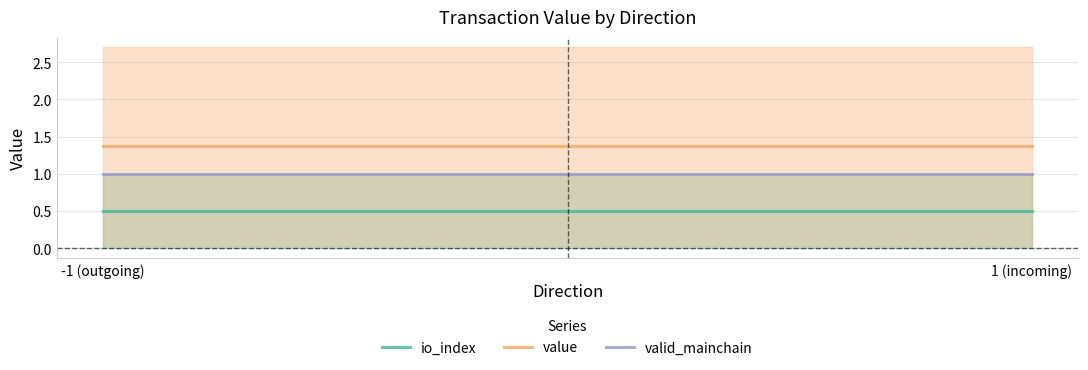

List the labels in order of value value, largest first.

-1 (outgoing), 1 (incoming)